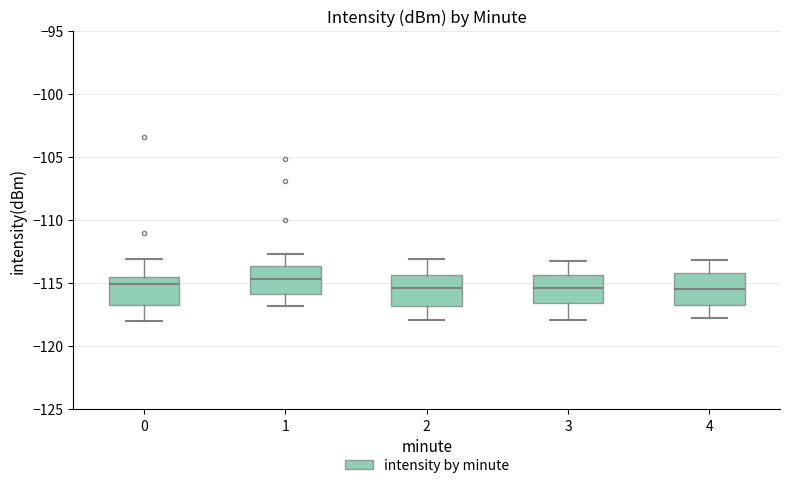

Reading left to right, read every box against the y-axis: the position of its median line, the range the box covers, and the ends of its whiskers. The values are not printed on the chart, so give them approximately, as read against the axis.

0: median -115.0, box -116.5 to -114.5, whiskers -118.0 to -113.0
1: median -114.5, box -116.0 to -113.5, whiskers -117.0 to -112.5
2: median -115.5, box -117.0 to -114.5, whiskers -118.0 to -113.0
3: median -115.5, box -116.5 to -114.5, whiskers -118.0 to -113.0
4: median -115.5, box -116.5 to -114.0, whiskers -118.0 to -113.0